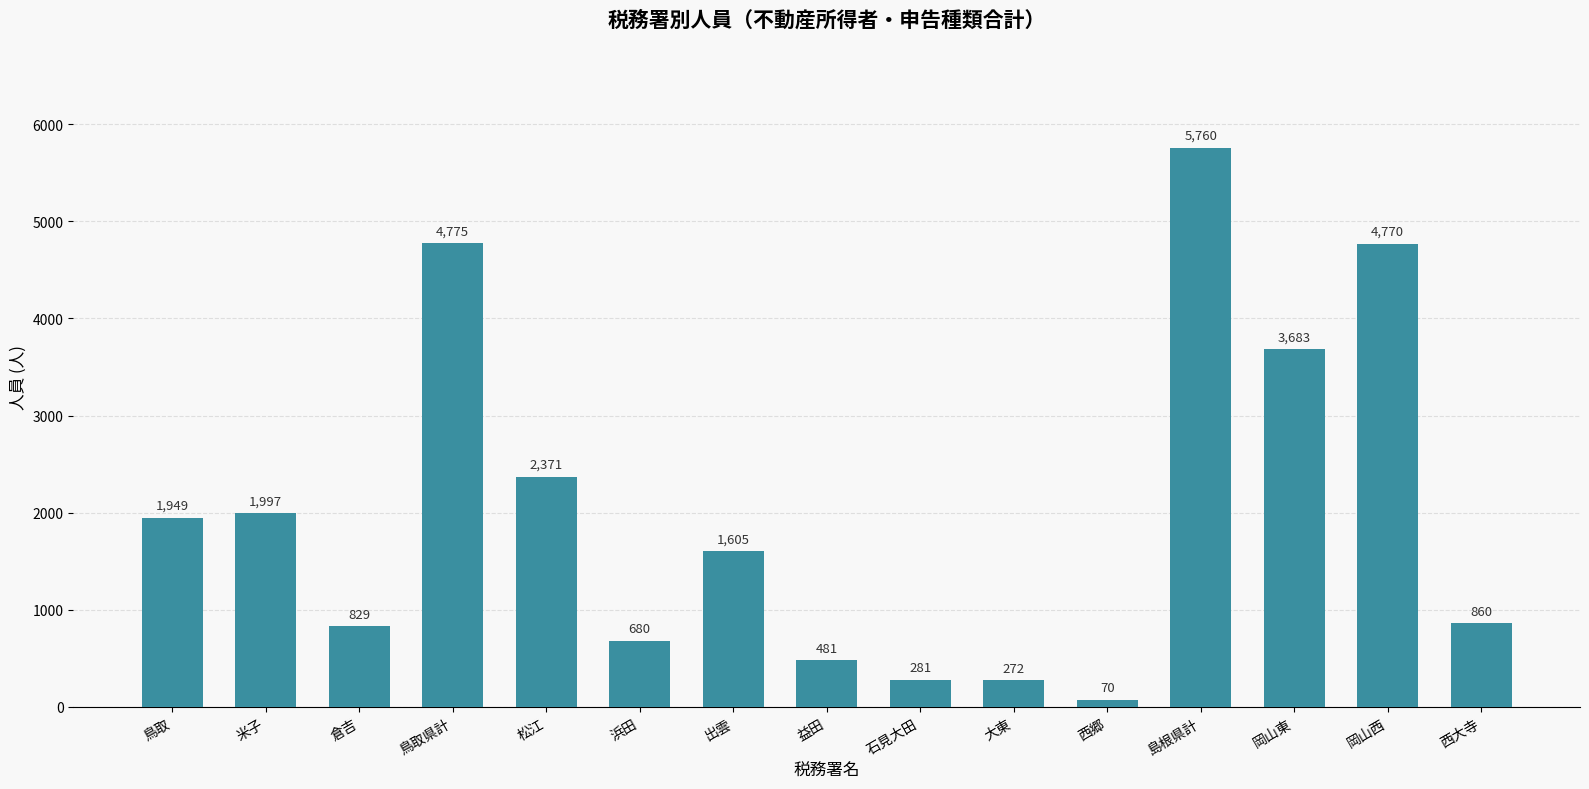

The value at 大東 is 272. True or false?

True